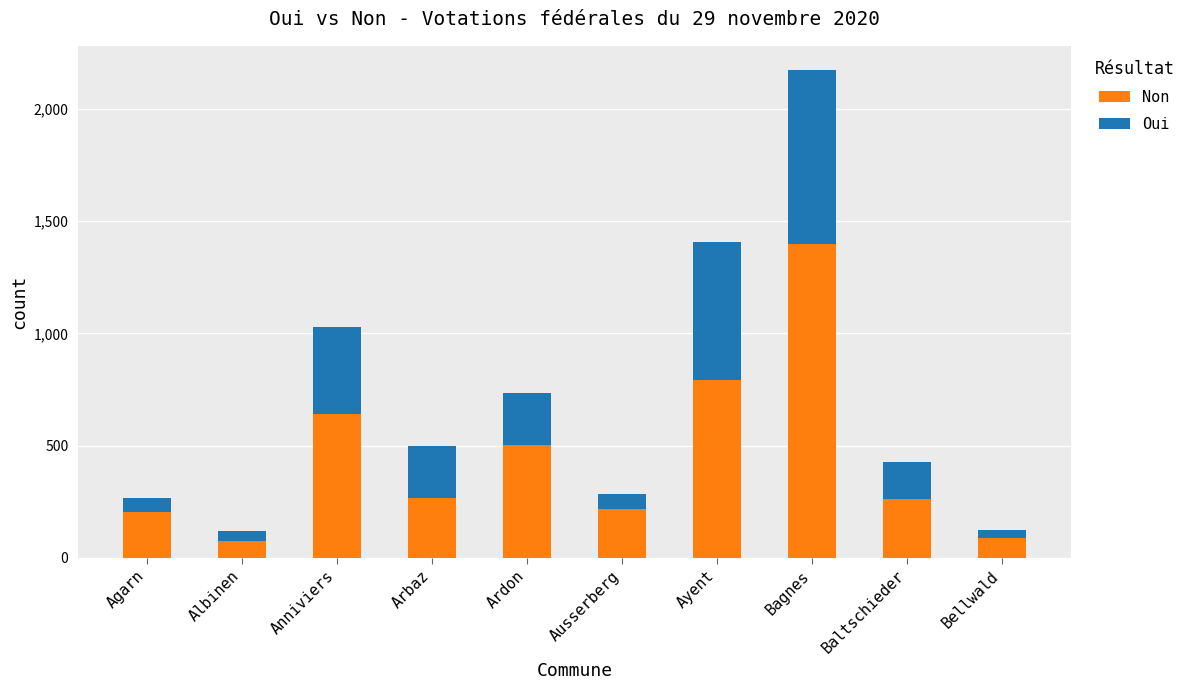

What is the average value of the Non series?

444